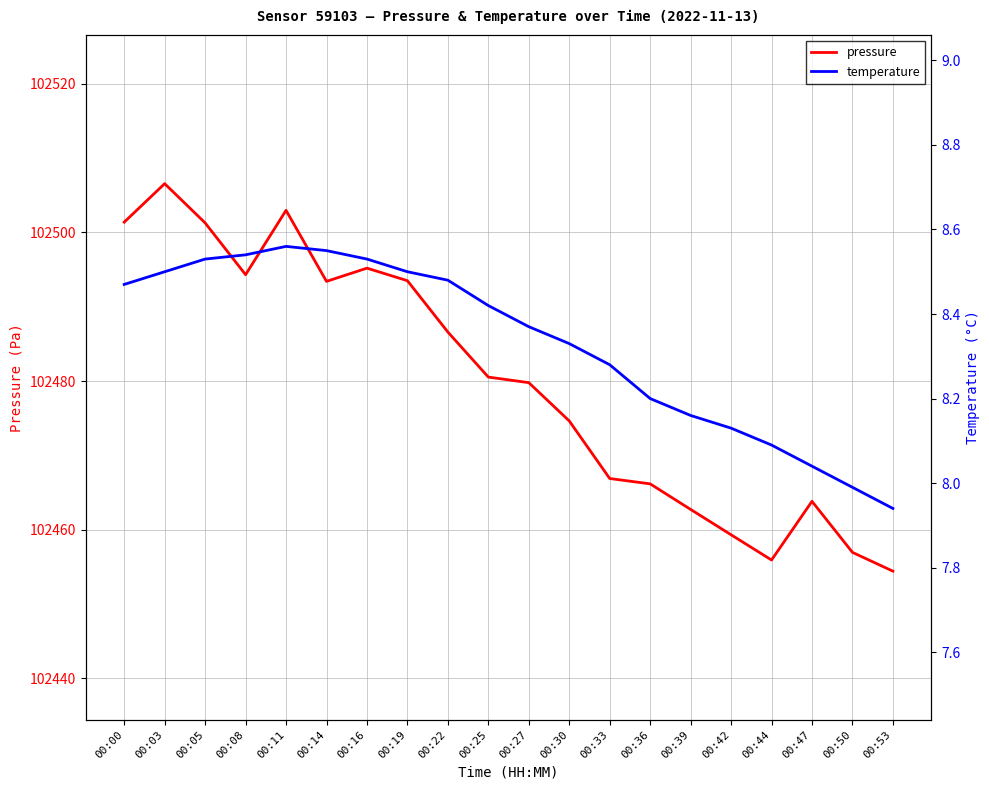

What is the difference between the maximum and second lowest values in the temperature series?

0.6